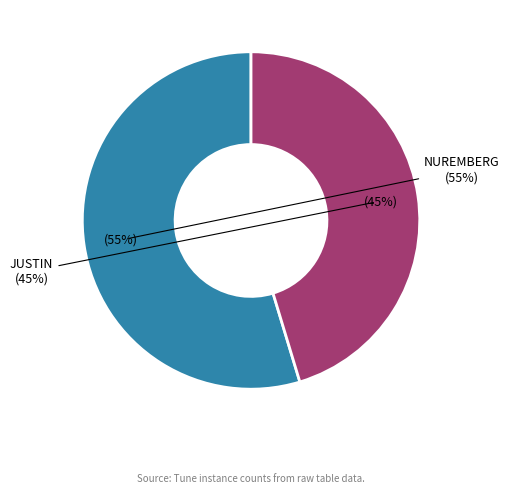

Rank the categories by value from highest to lowest.

NUREMBERG, JUSTIN